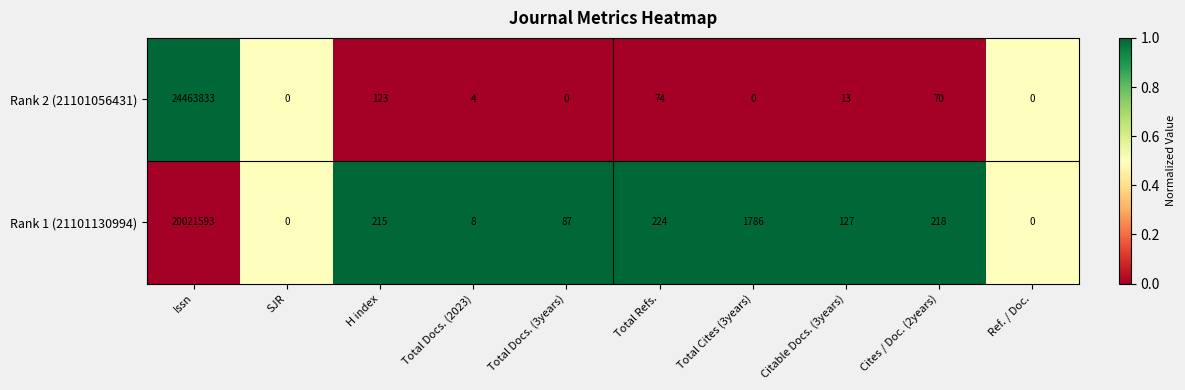

At which label is Rank 1 (21101130994) closest to 10010796?

Total Cites (3years)